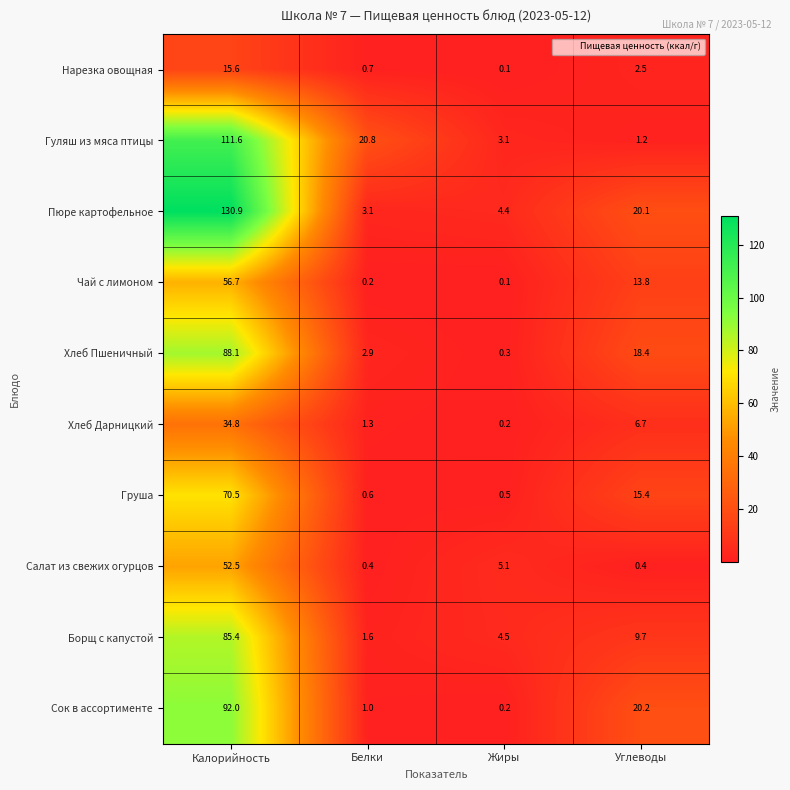

How many values in the Чай с лимоном series exceed 13?

2